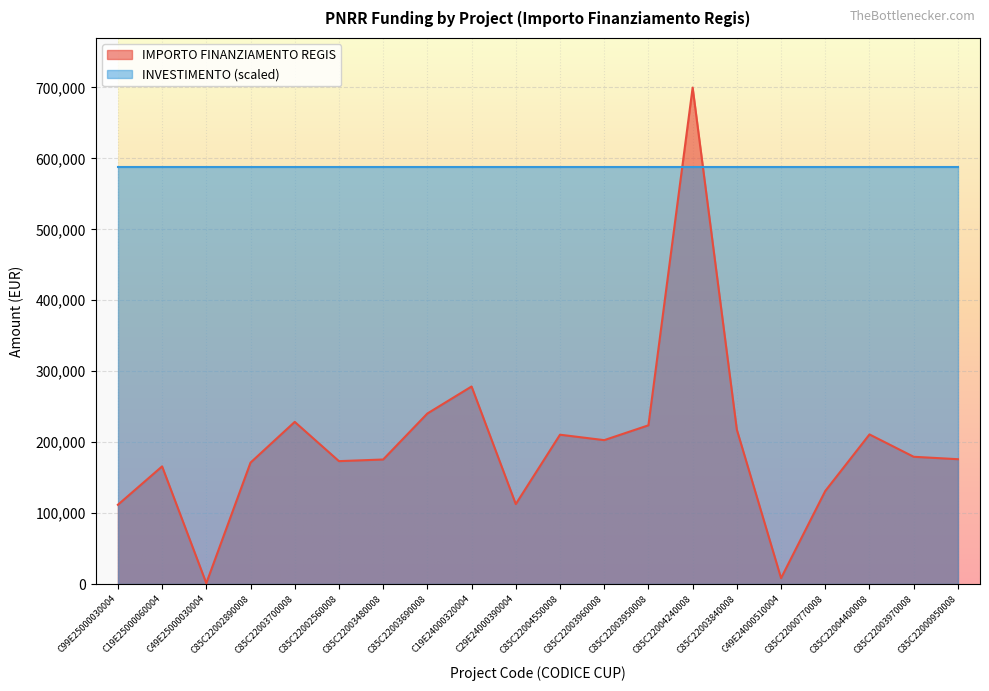

How many data points are above 179420?

10